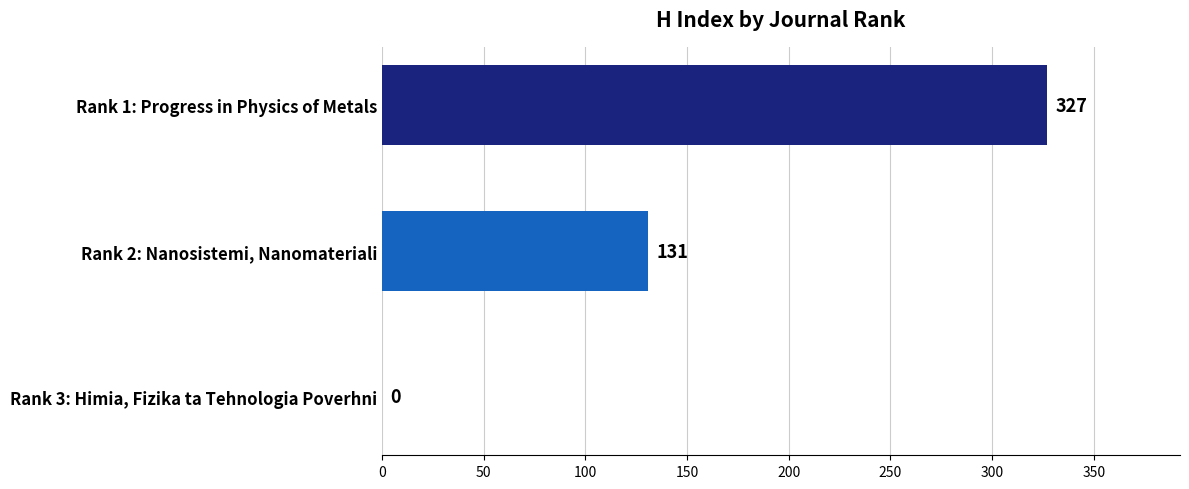

Is it true that the value at Rank 1: Progress in Physics of Metals is 327?

True